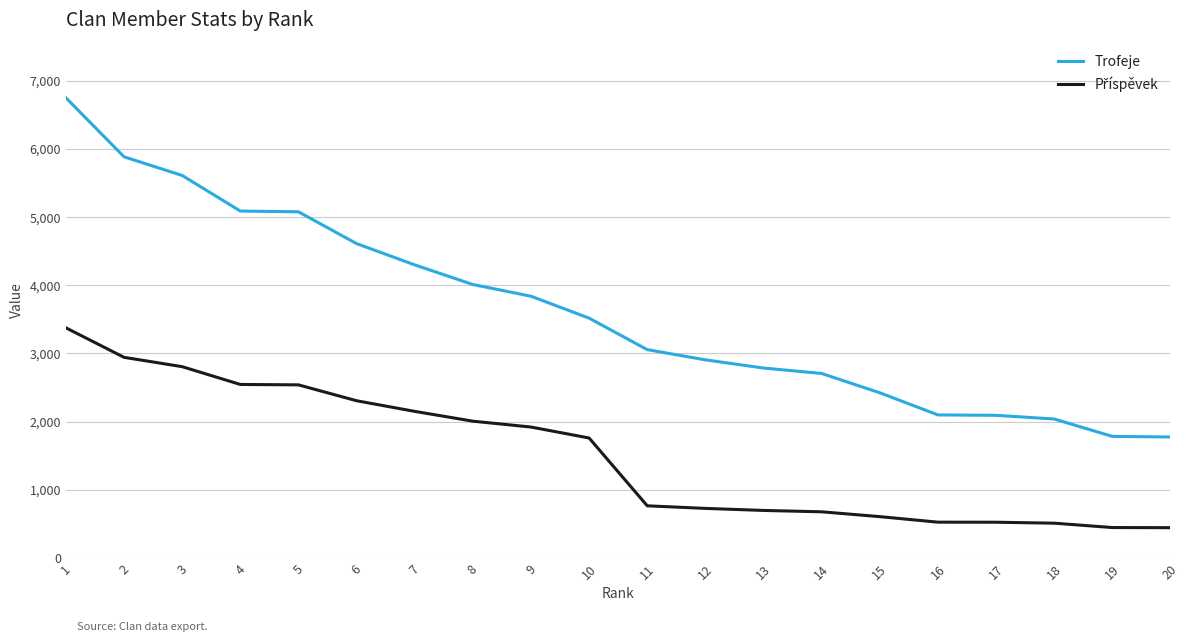

What is the total value across all series at 10?

5277